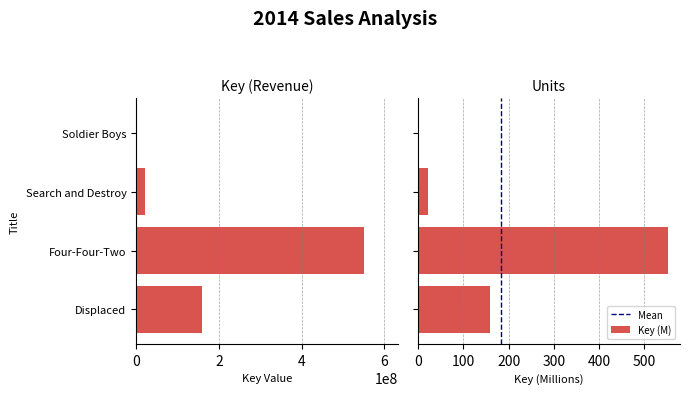

What is the difference between the maximum and minimum values?

549759640